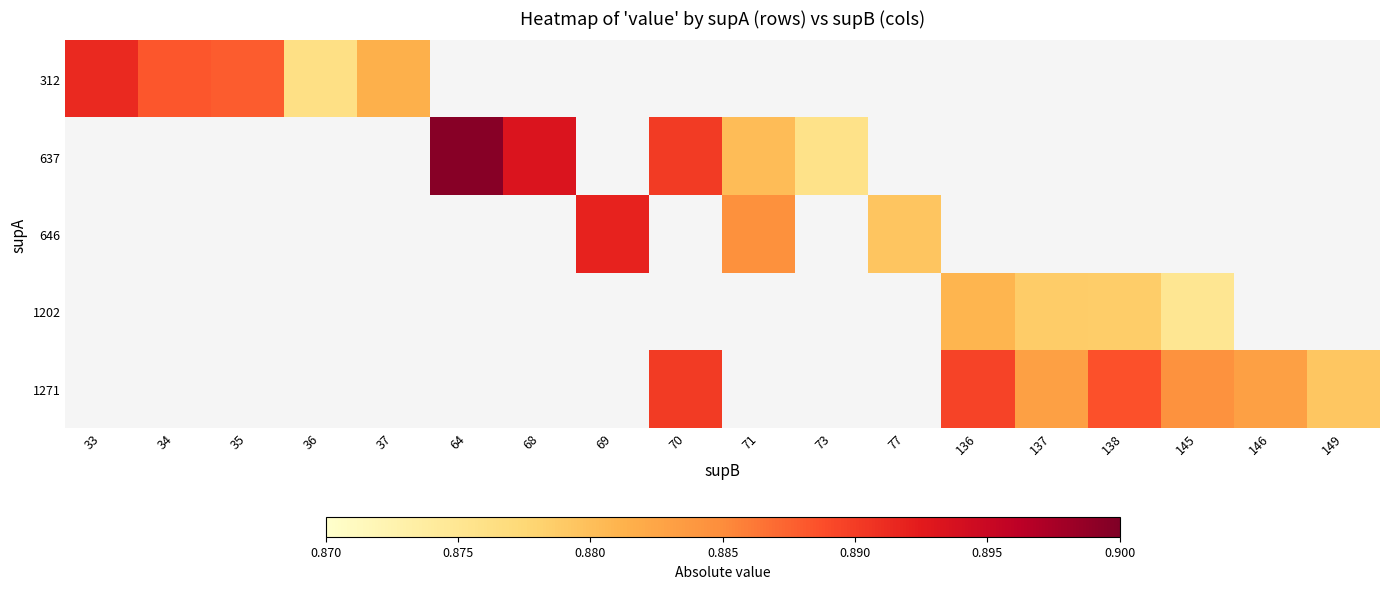

Reading right to left, transcribe all the data shown in this chart.

312: 149=0.0	146=0.0	145=0.0	138=0.0	137=0.0	136=0.0	77=0.0	73=0.0	71=0.0	70=0.0	69=0.0	68=0.0	64=0.0	37=0.9	36=0.9	35=0.9	34=0.9	33=0.9
637: 149=0.0	146=0.0	145=0.0	138=0.0	137=0.0	136=0.0	77=0.0	73=0.9	71=0.9	70=0.9	69=0.0	68=0.9	64=0.9	37=0.0	36=0.0	35=0.0	34=0.0	33=0.0
646: 149=0.0	146=0.0	145=0.0	138=0.0	137=0.0	136=0.0	77=0.9	73=0.0	71=0.9	70=0.0	69=0.9	68=0.0	64=0.0	37=0.0	36=0.0	35=0.0	34=0.0	33=0.0
1202: 149=0.0	146=0.0	145=0.9	138=0.9	137=0.9	136=0.9	77=0.0	73=0.0	71=0.0	70=0.0	69=0.0	68=0.0	64=0.0	37=0.0	36=0.0	35=0.0	34=0.0	33=0.0
1271: 149=0.9	146=0.9	145=0.9	138=0.9	137=0.9	136=0.9	77=0.0	73=0.0	71=0.0	70=0.9	69=0.0	68=0.0	64=0.0	37=0.0	36=0.0	35=0.0	34=0.0	33=0.0